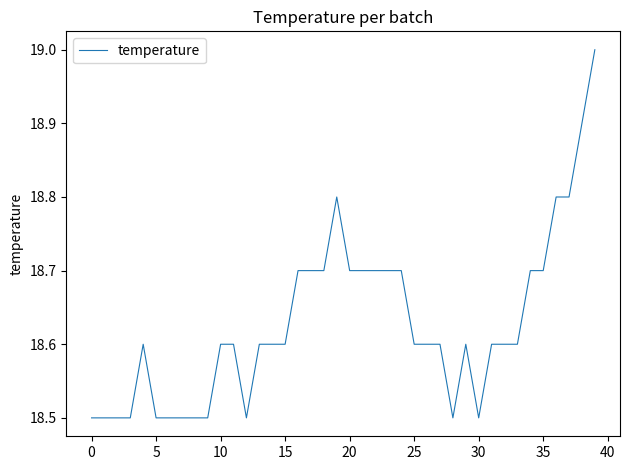

What is the maximum value shown in the chart?

19.0